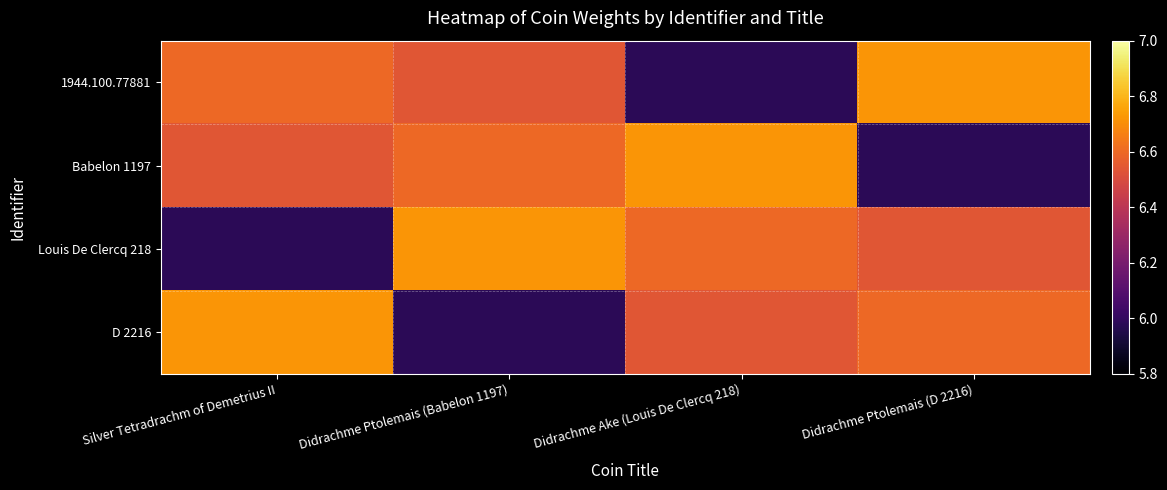

What is the total value across all series at Didrachme Ptolemais (Babelon 1197)?

25.8